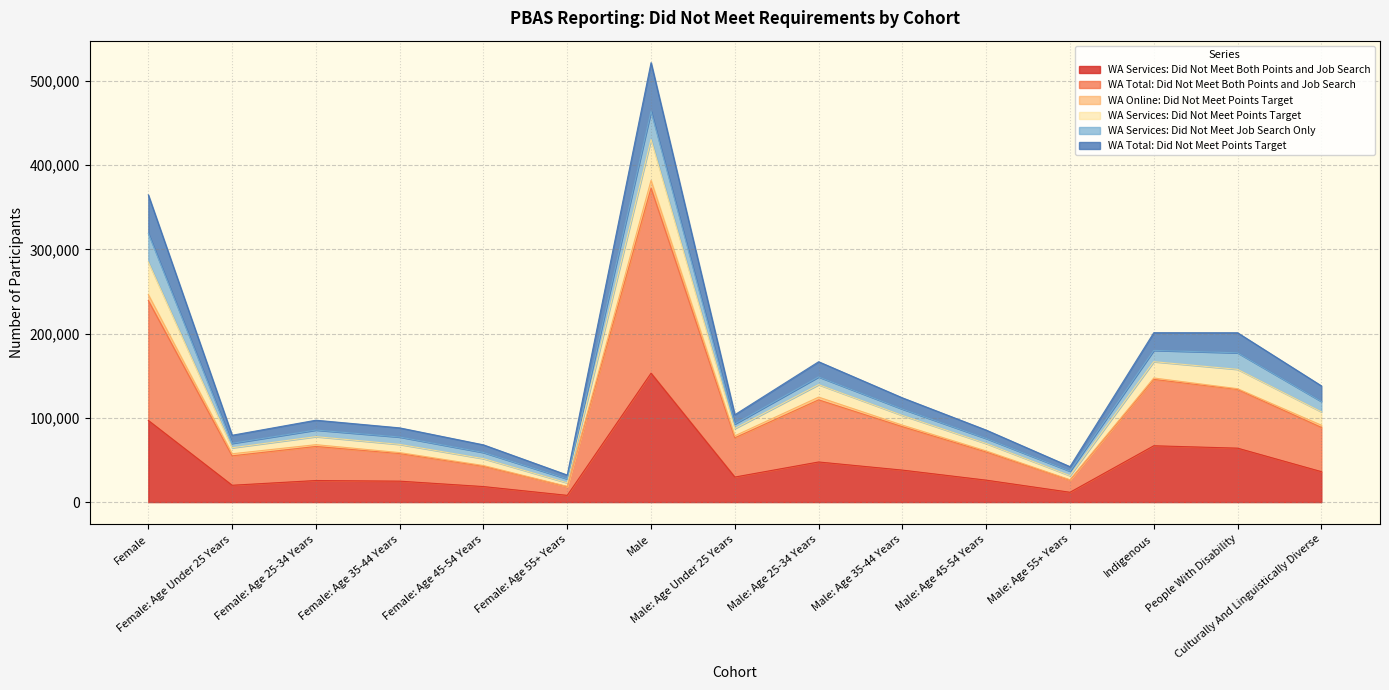

What is the label of the 4th point from the left?

Female: Age 35-44 Years